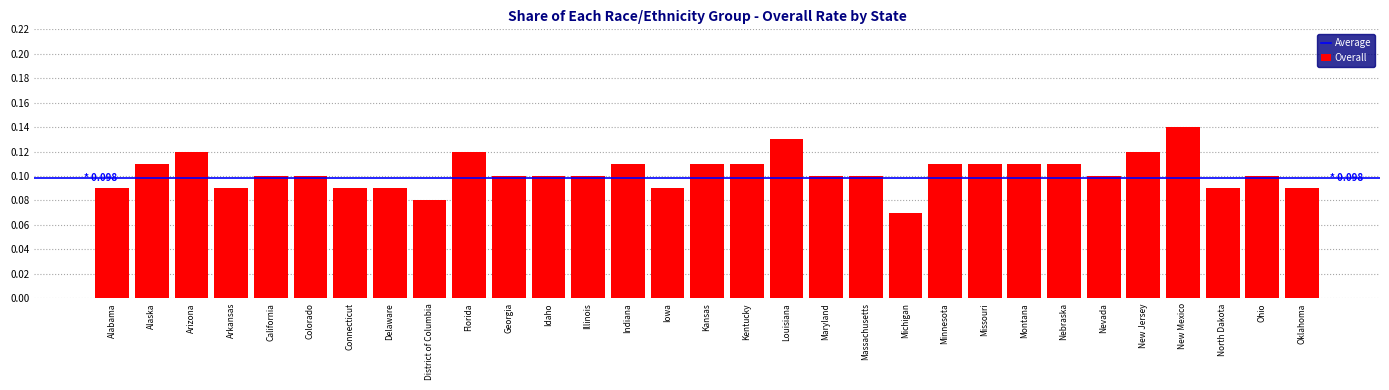

The chart shows a value of 0.1 at Missouri. True or false?

True